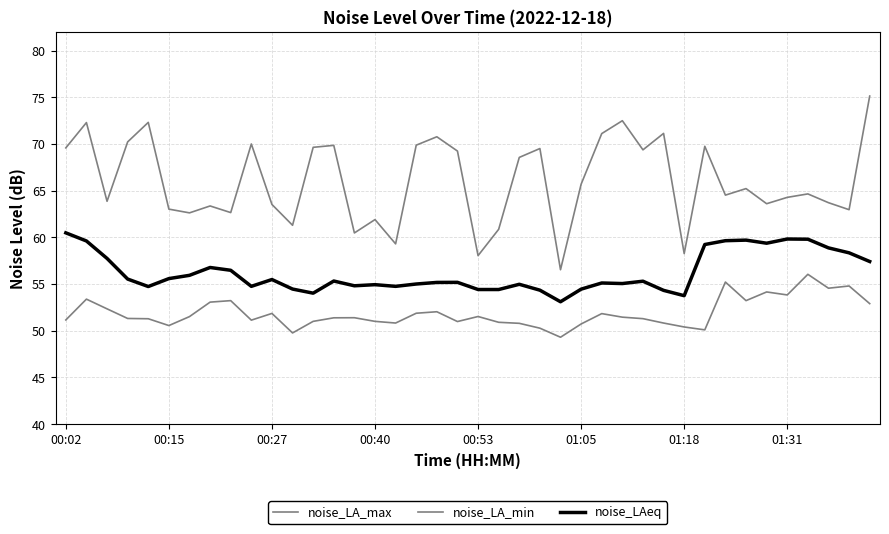

Is this an area chart (filled region under the line)?

No